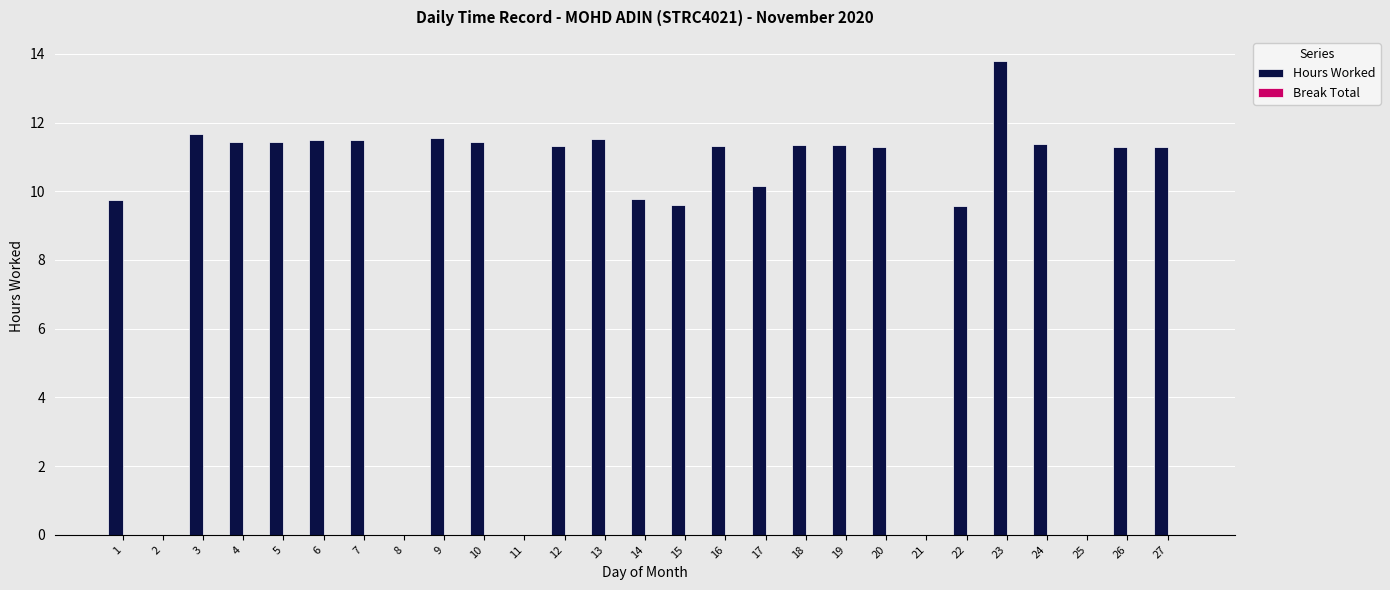

Count the number of categories in the chart.

27